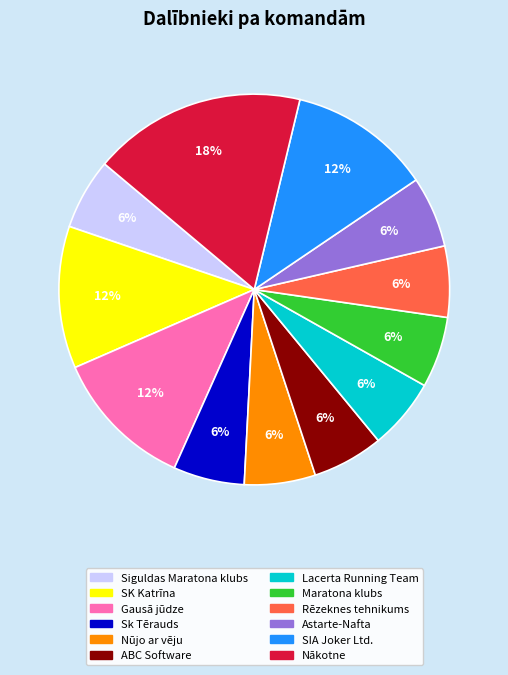

Does Nūjo ar vēju represent more than half of the total?

No